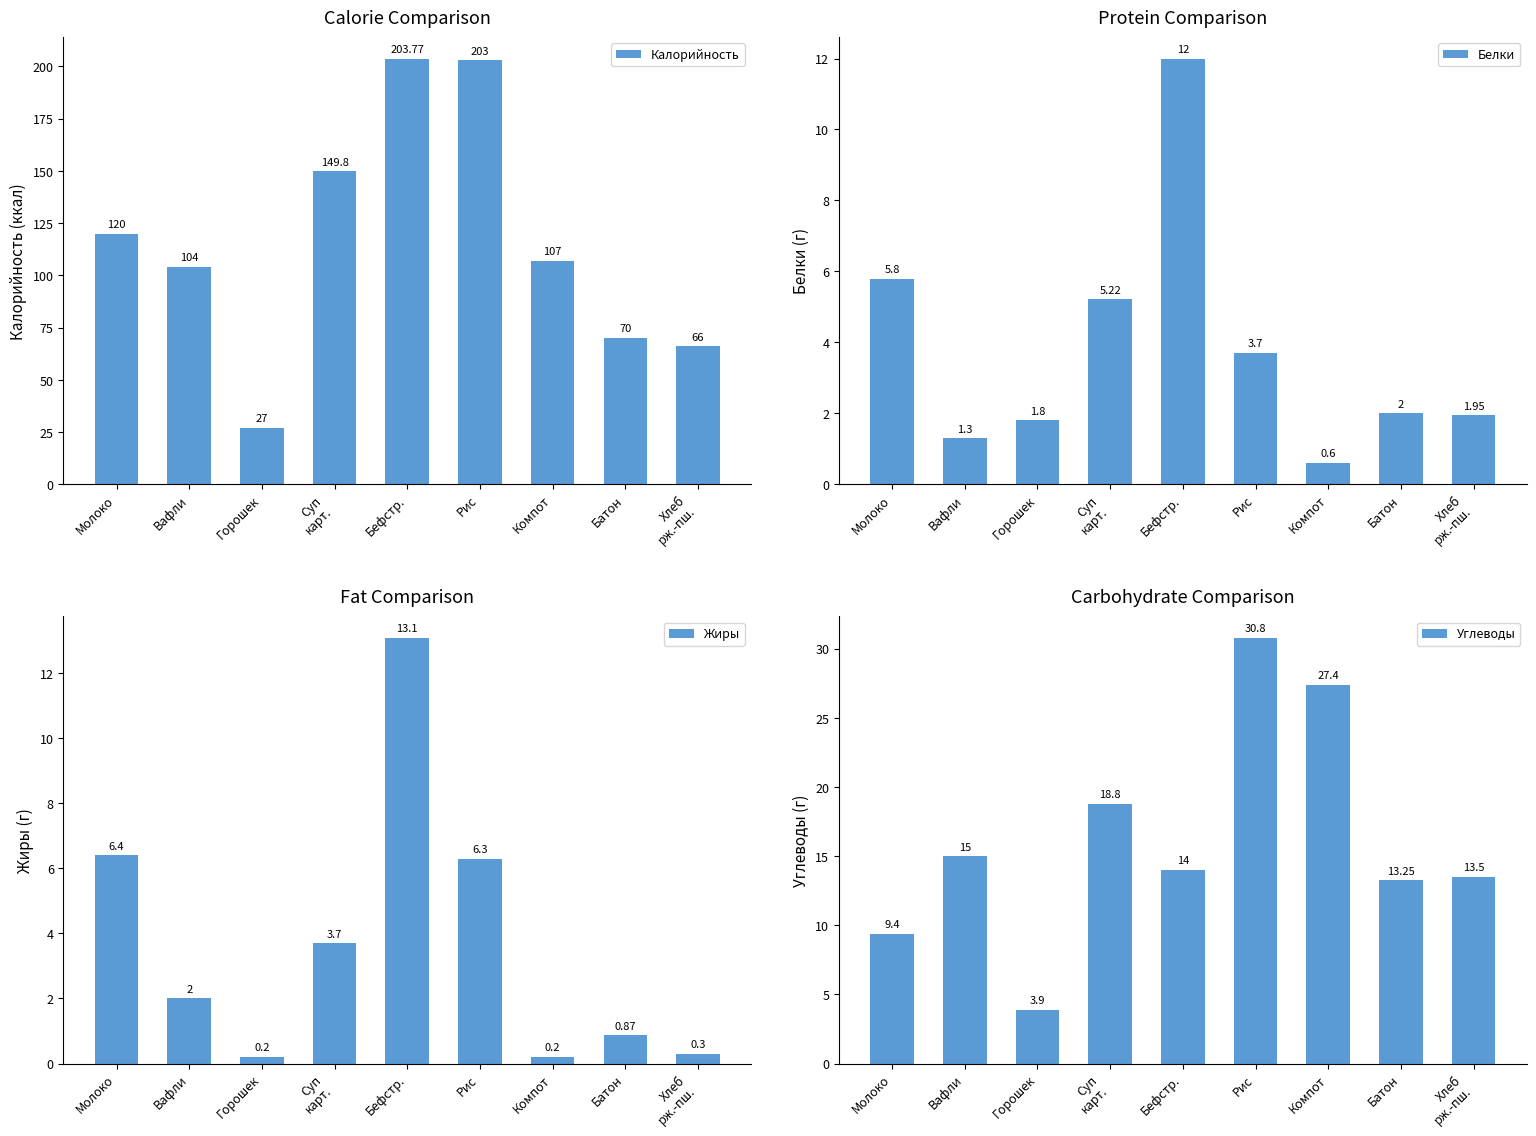

What is the greatest value displayed?

203.8